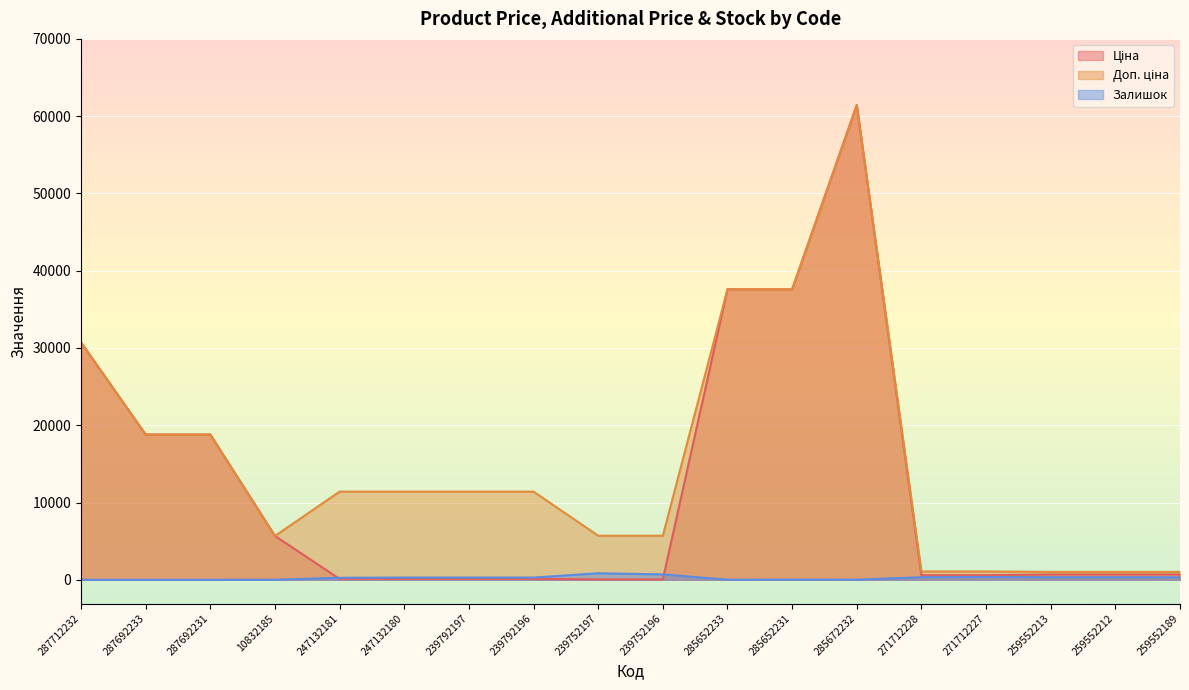

True or false: Доп. ціна has a value of 5504.4 at 247132181.

False